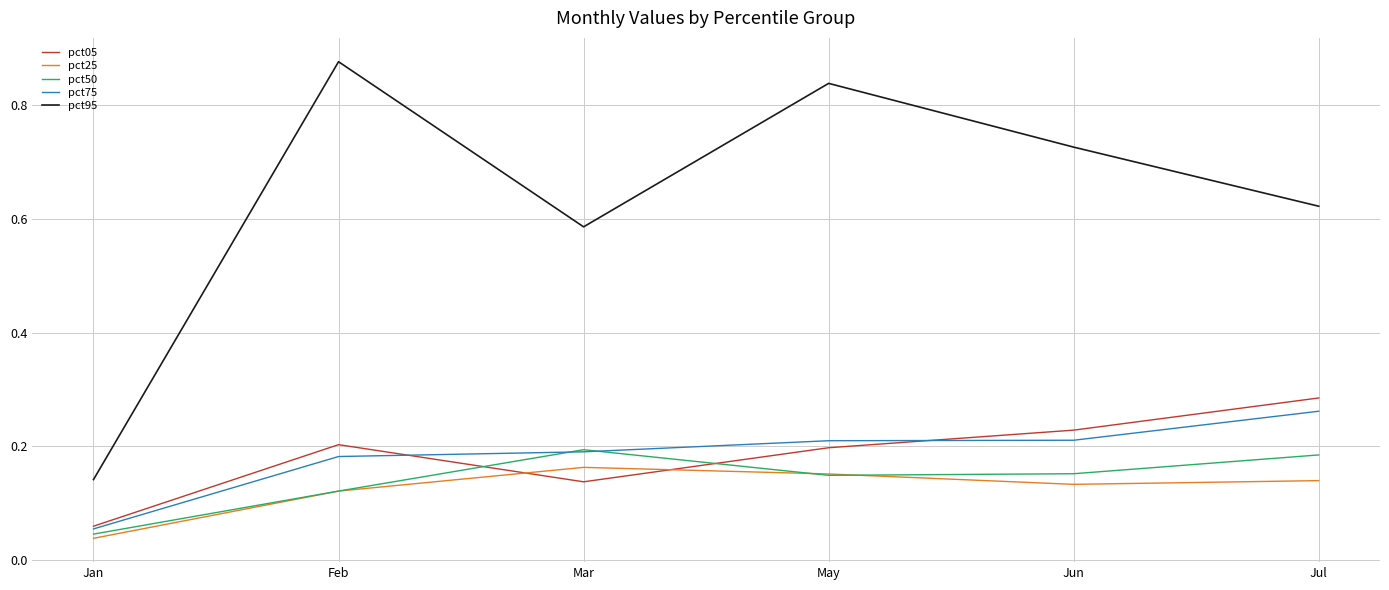

True or false: pct50 has a value of 0.2 at Mar.

True